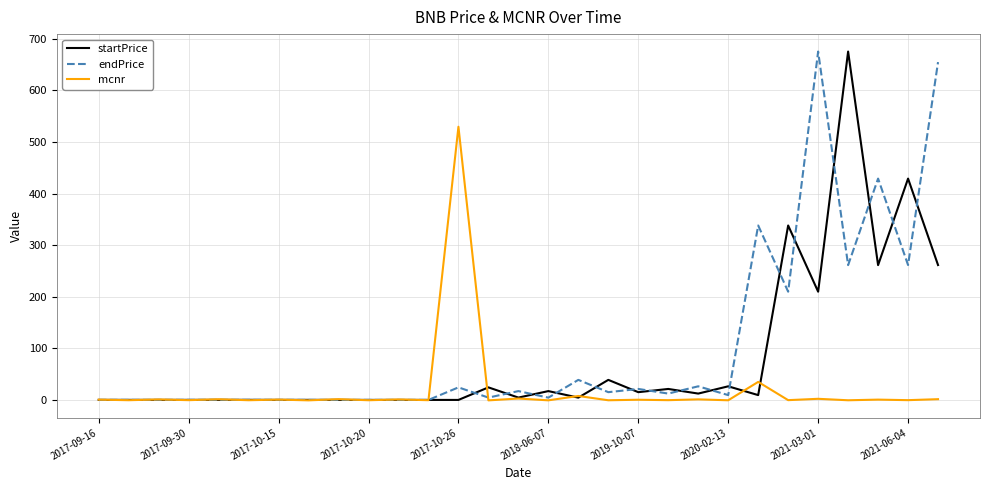

How many categories are shown in the chart?

29